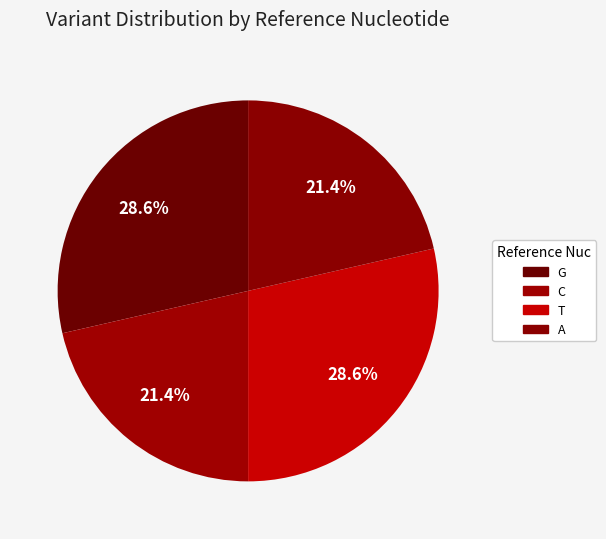

How many slices are in this pie chart?

4